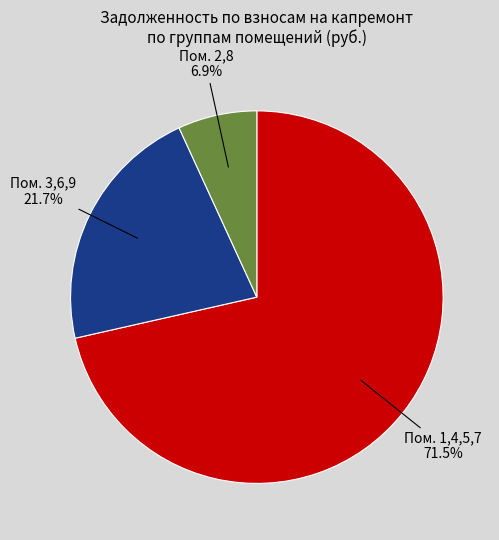

Does any single category account for the majority?

Yes